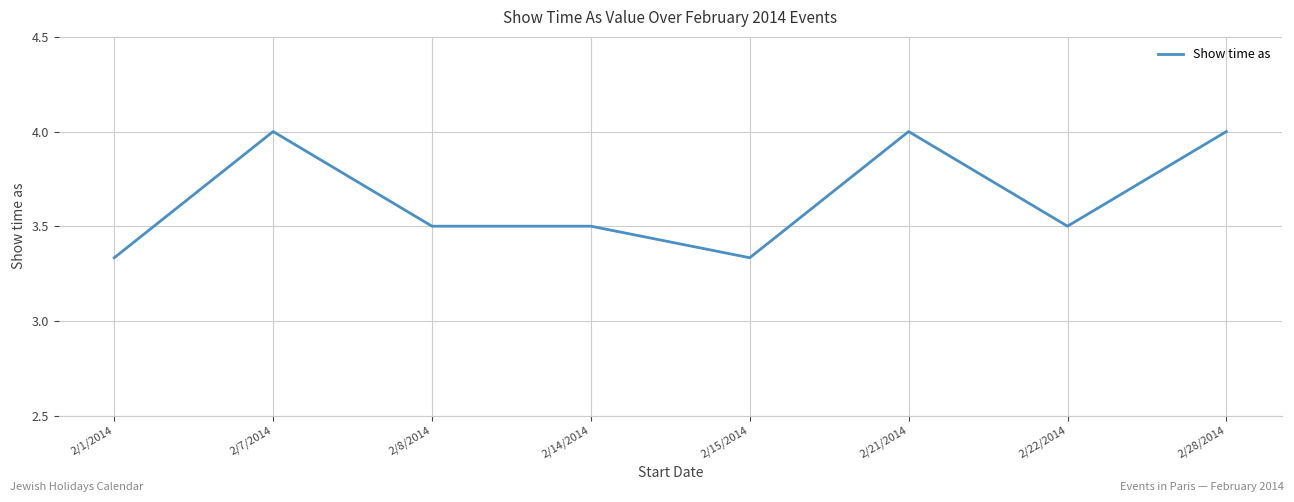

The value at 2/1/2014 is 1.0. True or false?

False